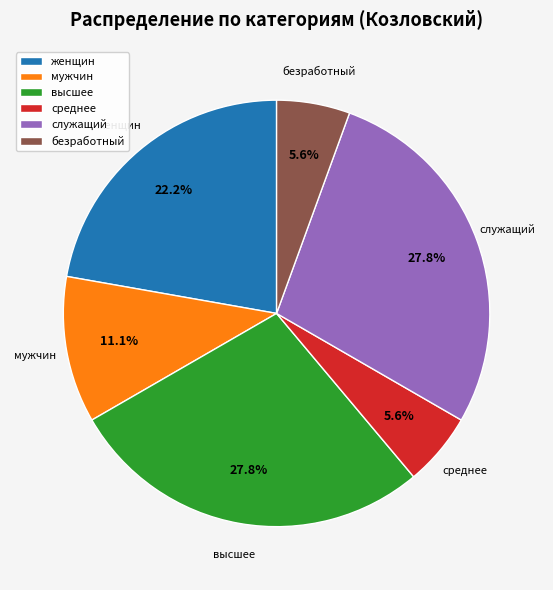

What portion of the pie excludes женщин?

77.8%